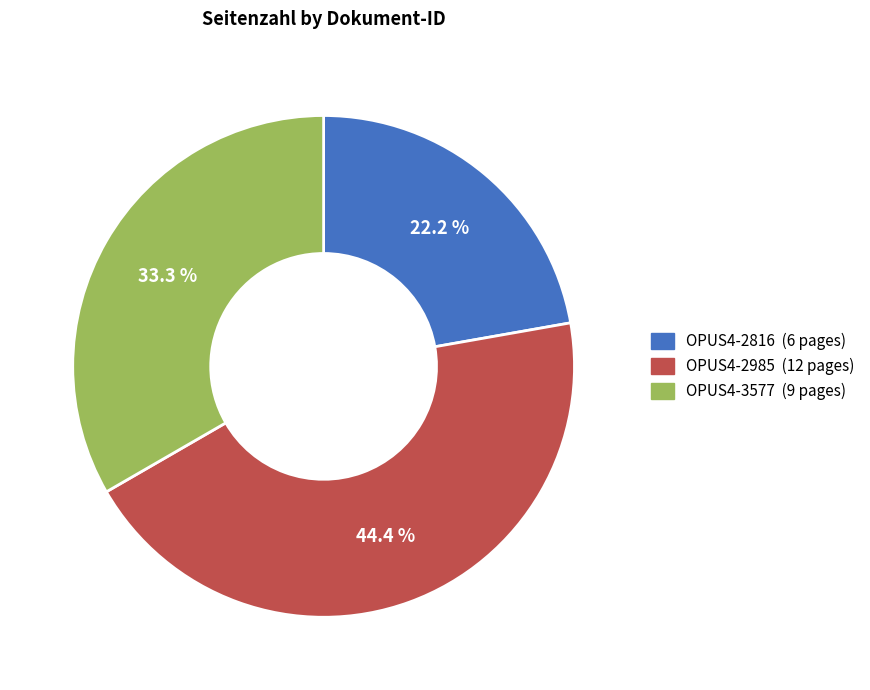

Between OPUS4-3577 and OPUS4-2816, which is larger?

OPUS4-3577